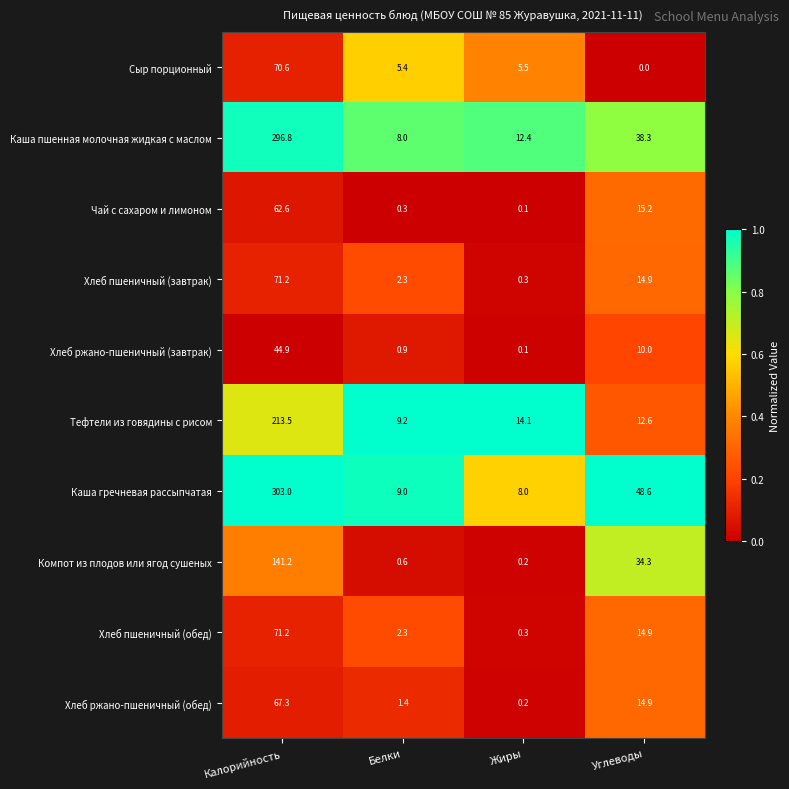

What is the total value across all series at Углеводы?

203.7